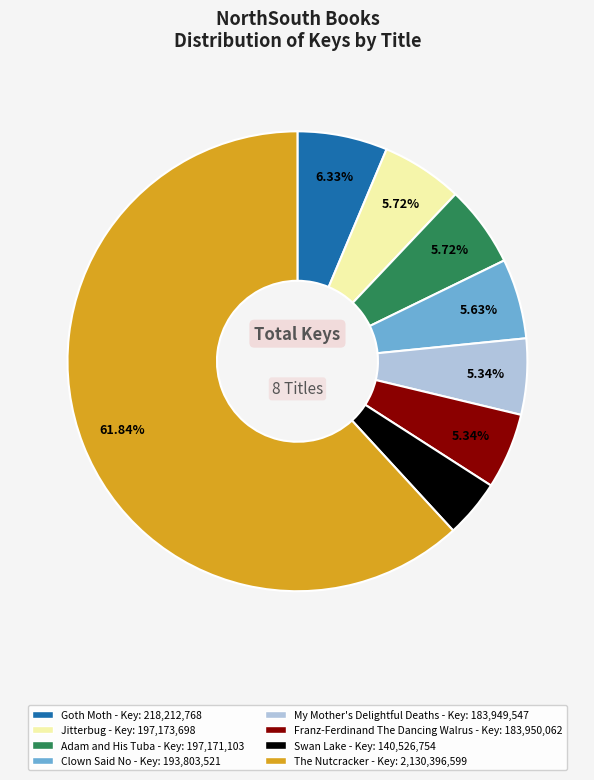

What percentage is the Franz-Ferdinand The Dancing Walrus slice, to the nearest percent?

5%